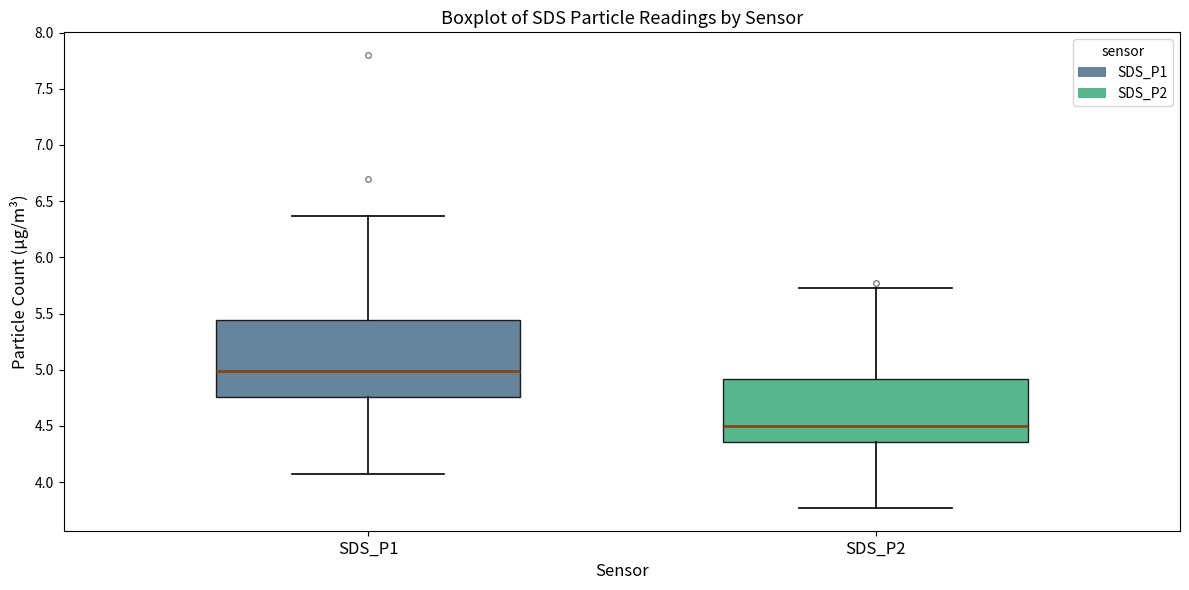

Where does the lower whisker of the box for SDS_P1 end on the y-axis? The values are not printed on the chart, so give them approximately, as read against the axis.

4.05